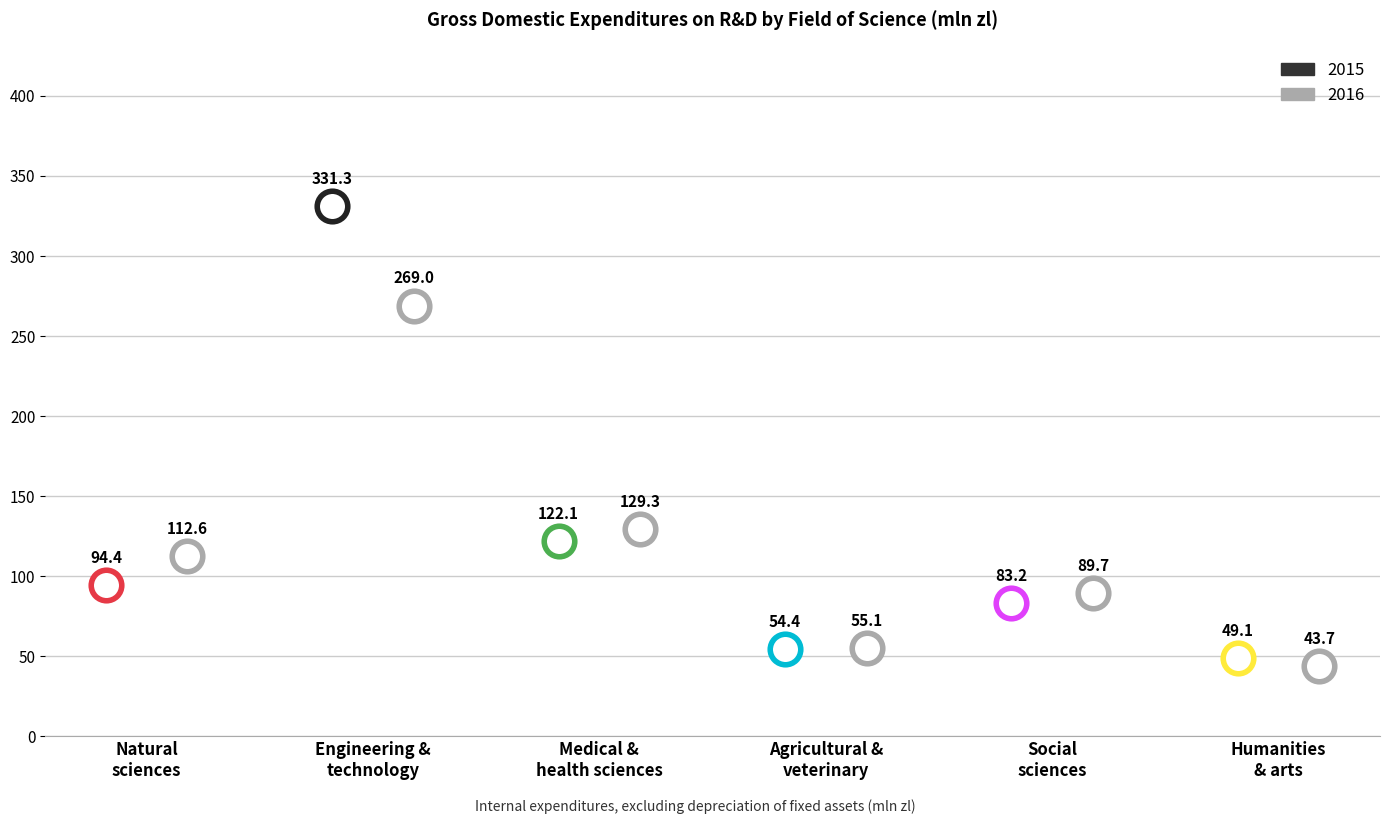

What is the value of the 2015 point at the 2nd from the left?

331.3